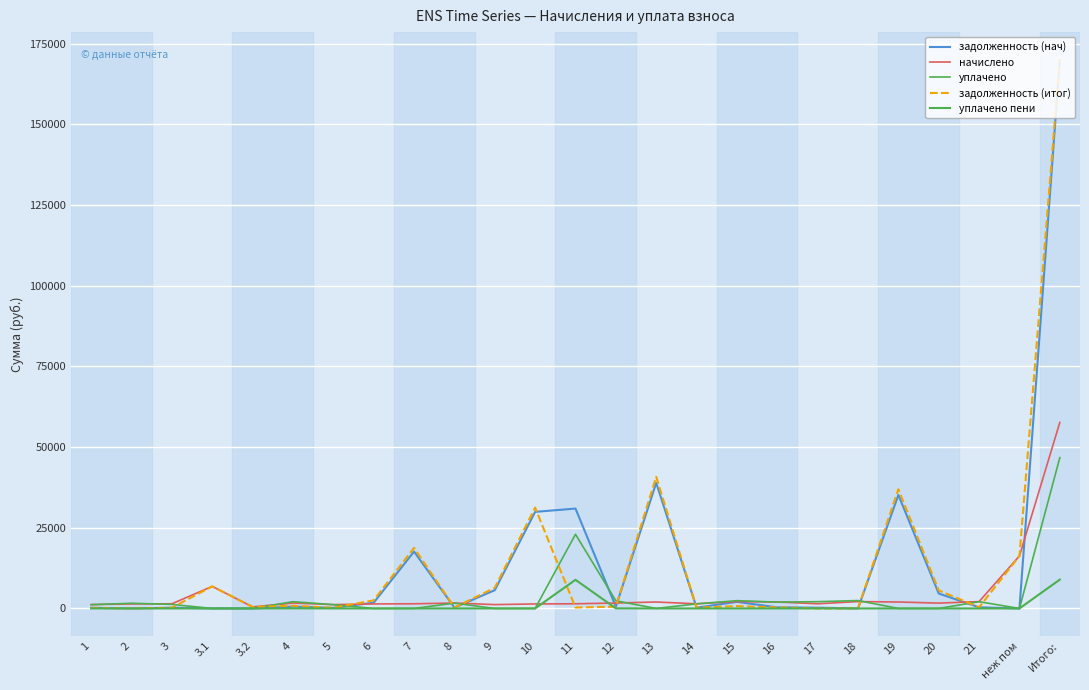

True or false: задолженность (нач) and уплачено пени intersect in this chart.

False